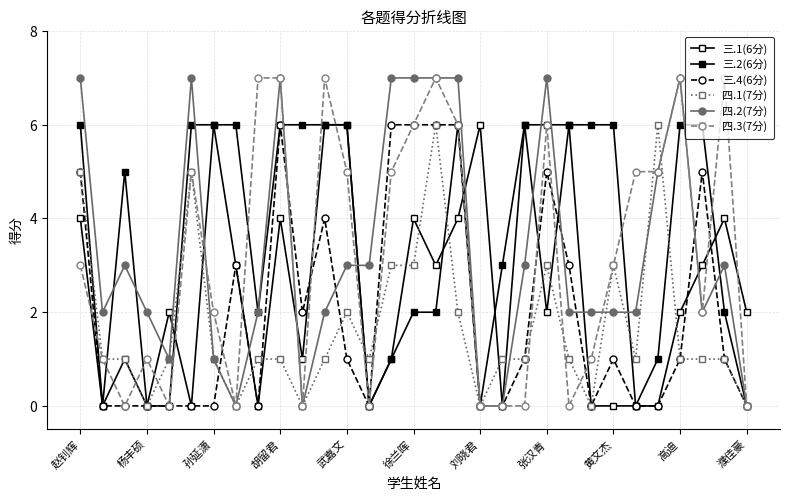

How many times do 三.4(6分) and 三.1(6分) cross each other?

6